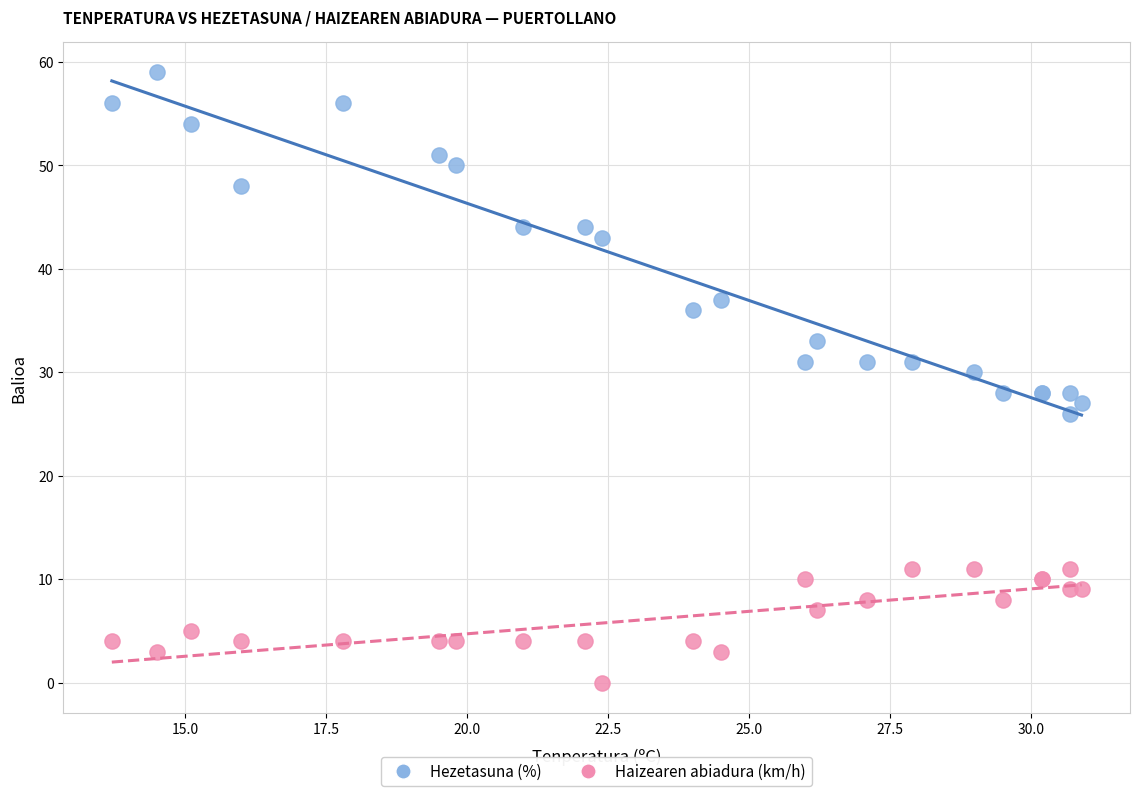

Which series has the widest spread of Y values?

Hezetasuna (%)